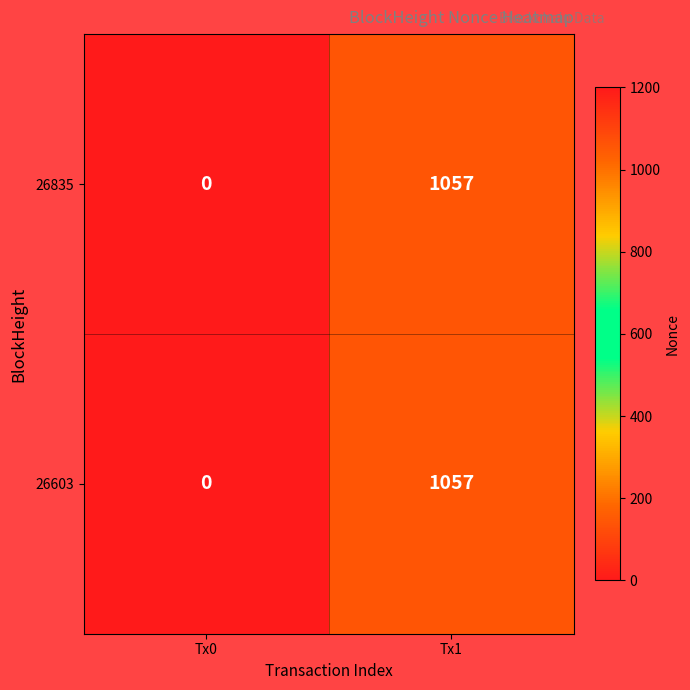

What is the total value across all series at Tx1?

2114